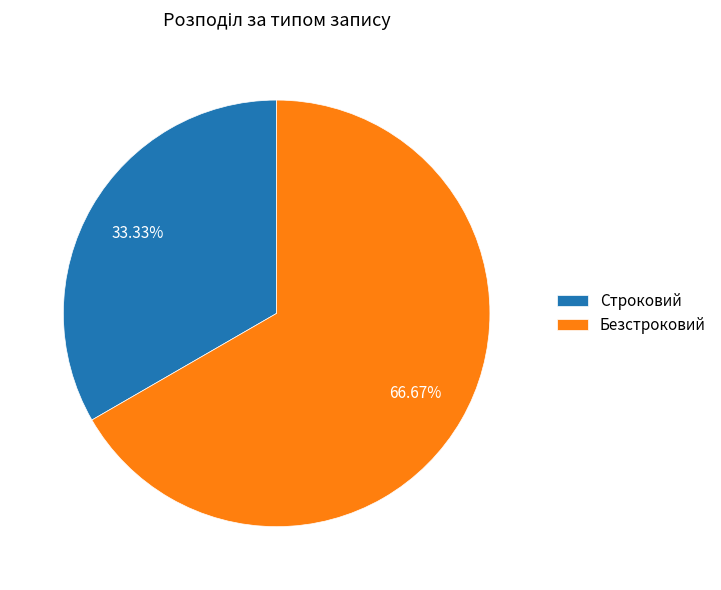

To the nearest percent, what is the average slice percentage?

50%